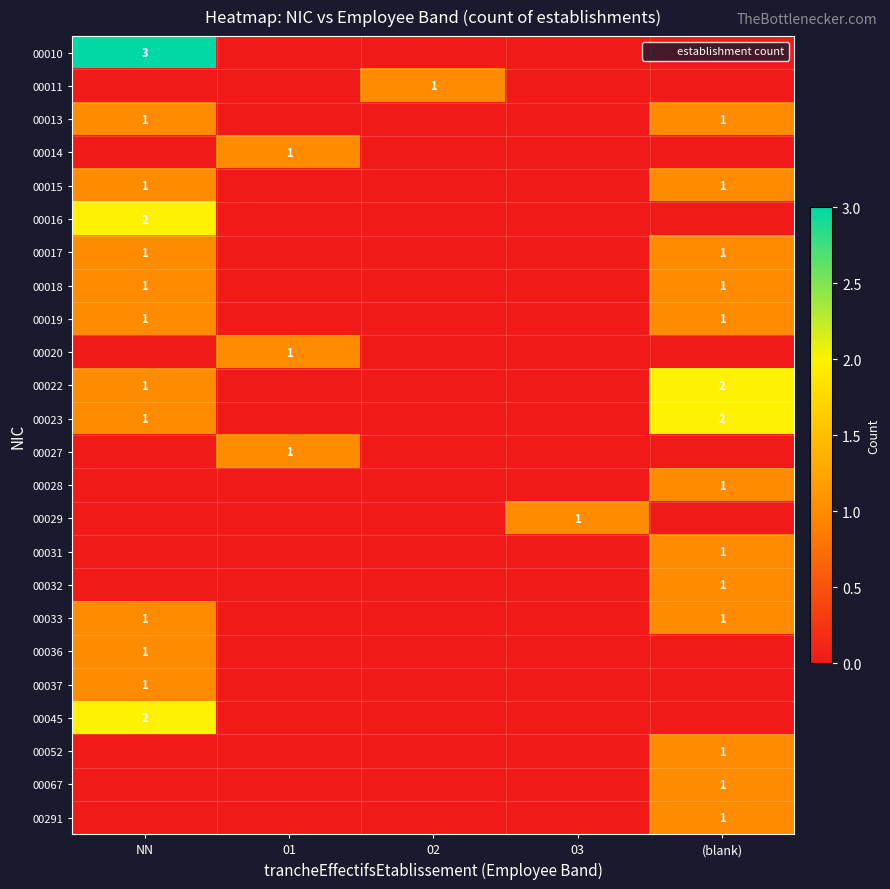

The value of 00011 at 02 is 1. True or false?

True